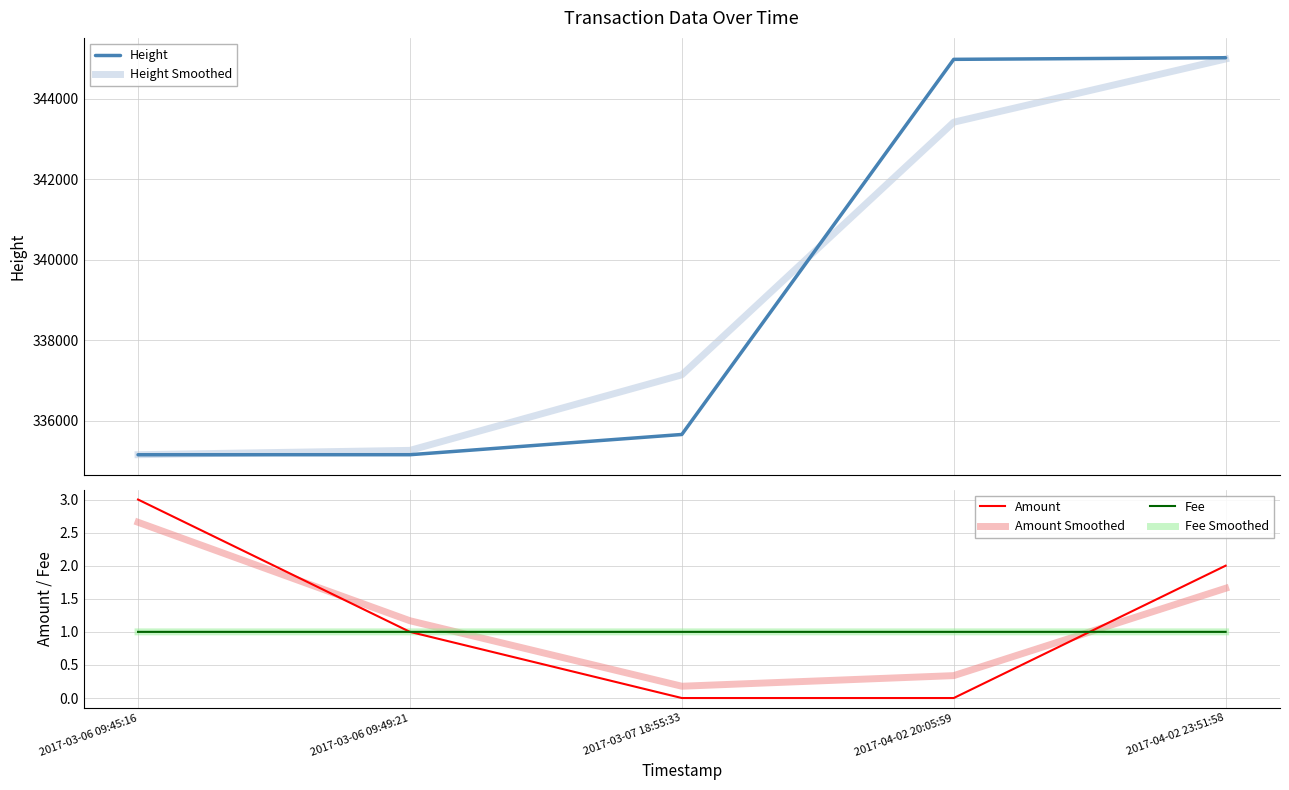

Which has a higher value, 2017-04-02 23:51:58 or 2017-04-02 20:05:59?

2017-04-02 23:51:58